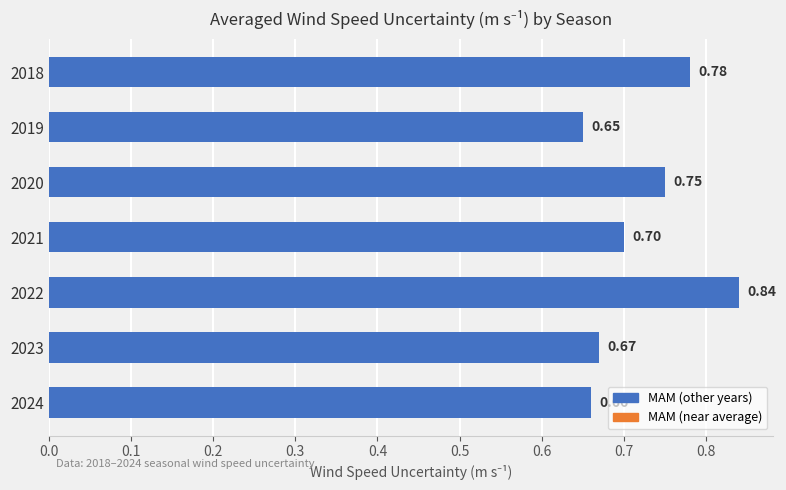

Rank the categories by value from highest to lowest.

2022, 2018, 2020, 2021, 2023, 2024, 2019